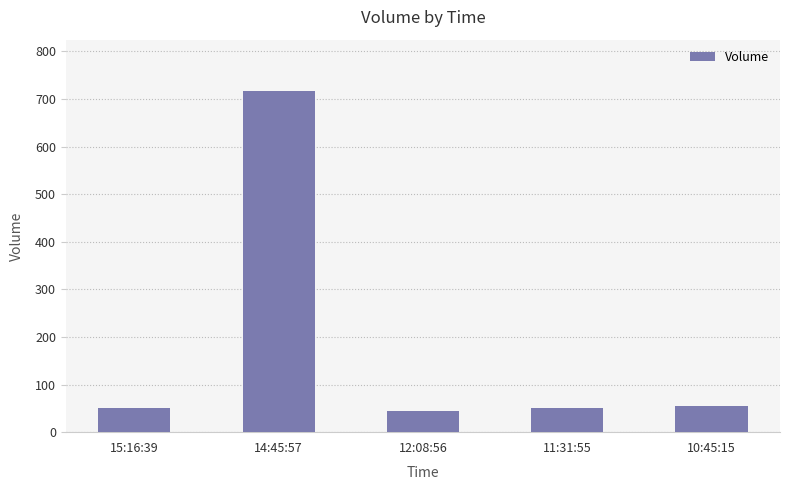

What is the average value?

183